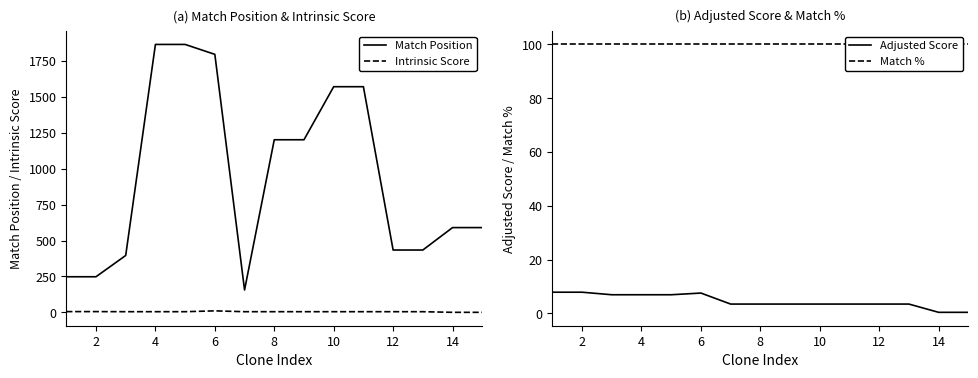

True or false: Intrinsic Score and Match Position intersect in this chart.

False